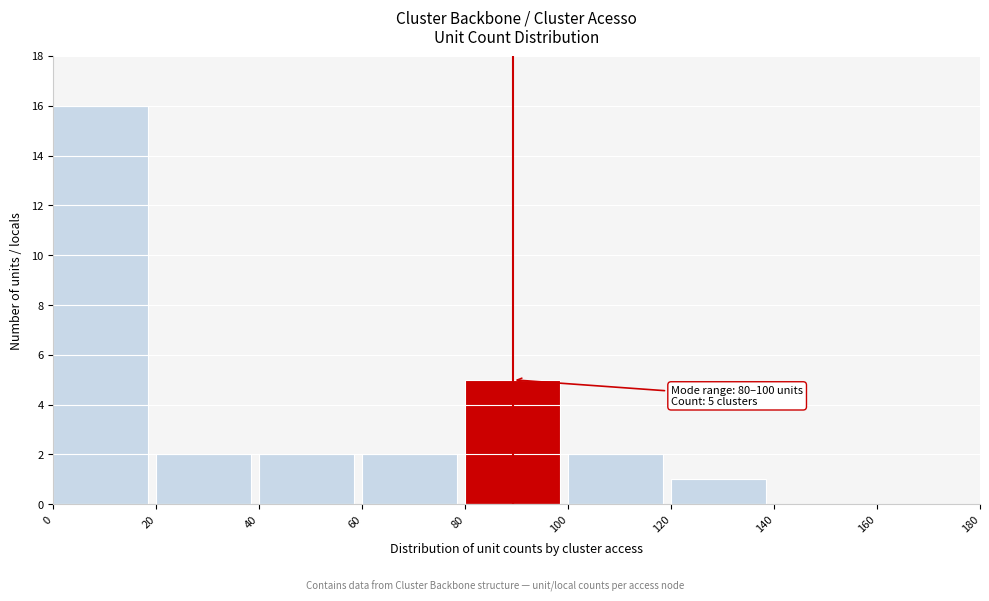

Which range on the x-axis has the tallest bar?

0 to 20